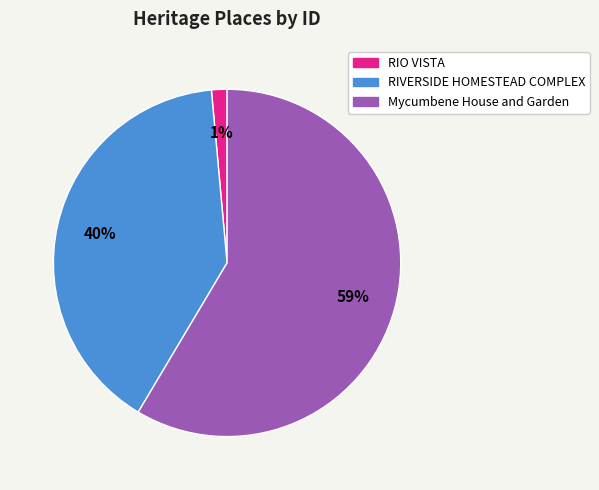

Rank the categories by value from highest to lowest.

Mycumbene House and Garden, RIVERSIDE HOMESTEAD COMPLEX, RIO VISTA